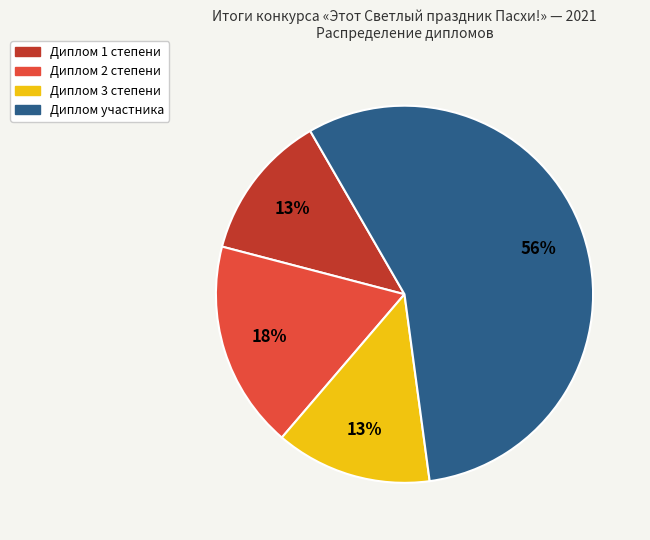

Does any single category account for the majority?

Yes